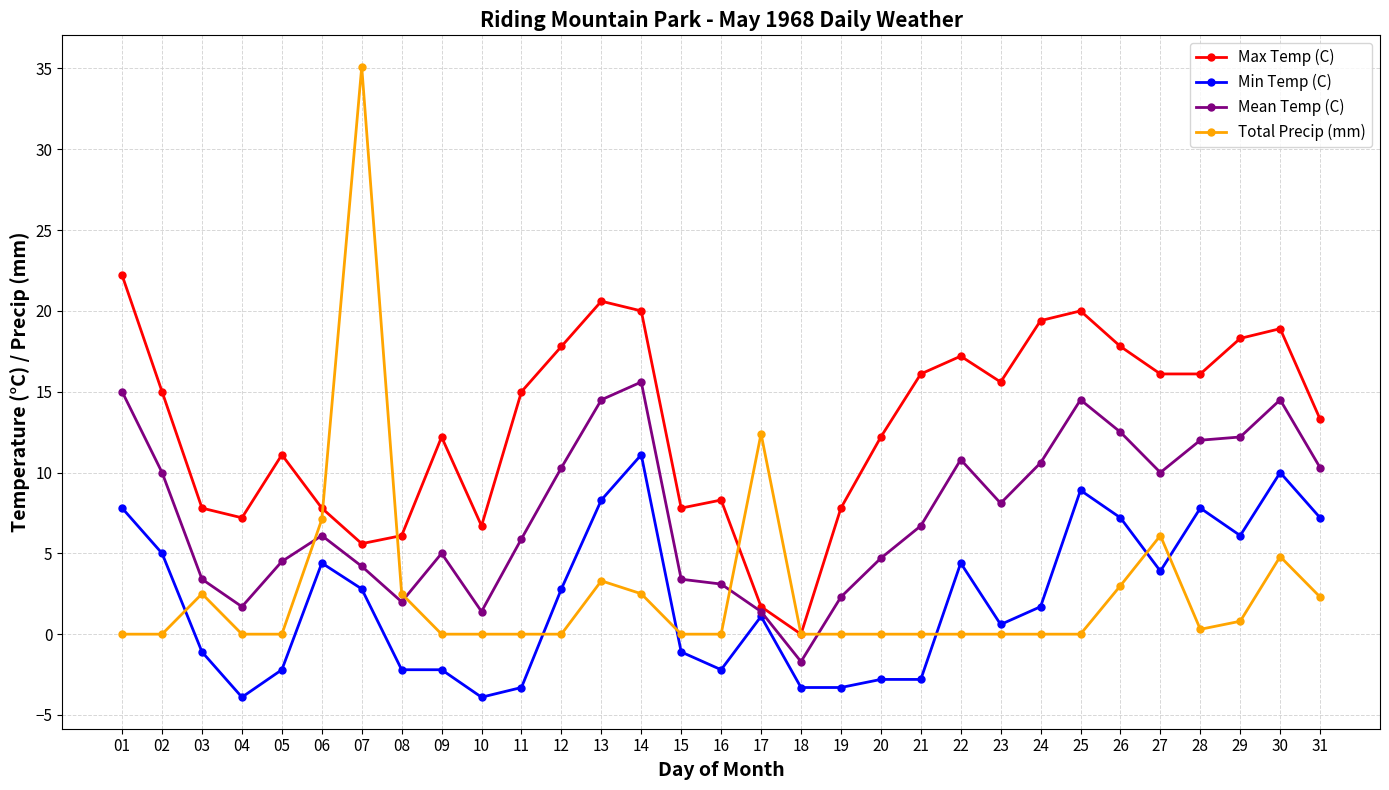

How many values in the Max Temp (C) series are below 15?

15